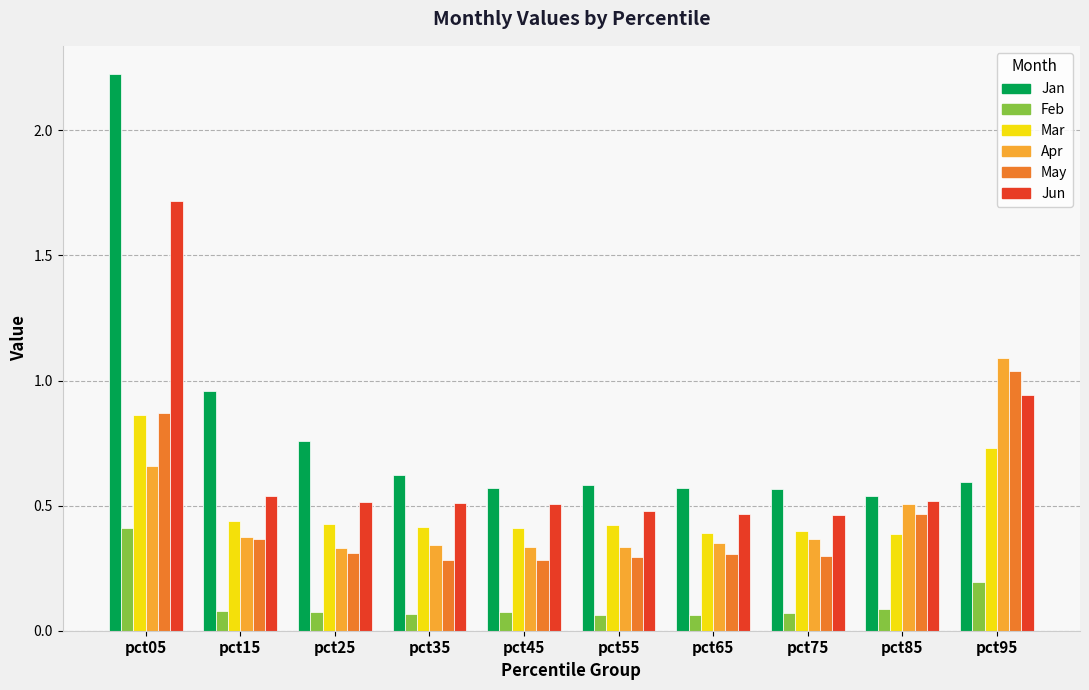

True or false: Jun has a value of 2.5 at pct05.

False